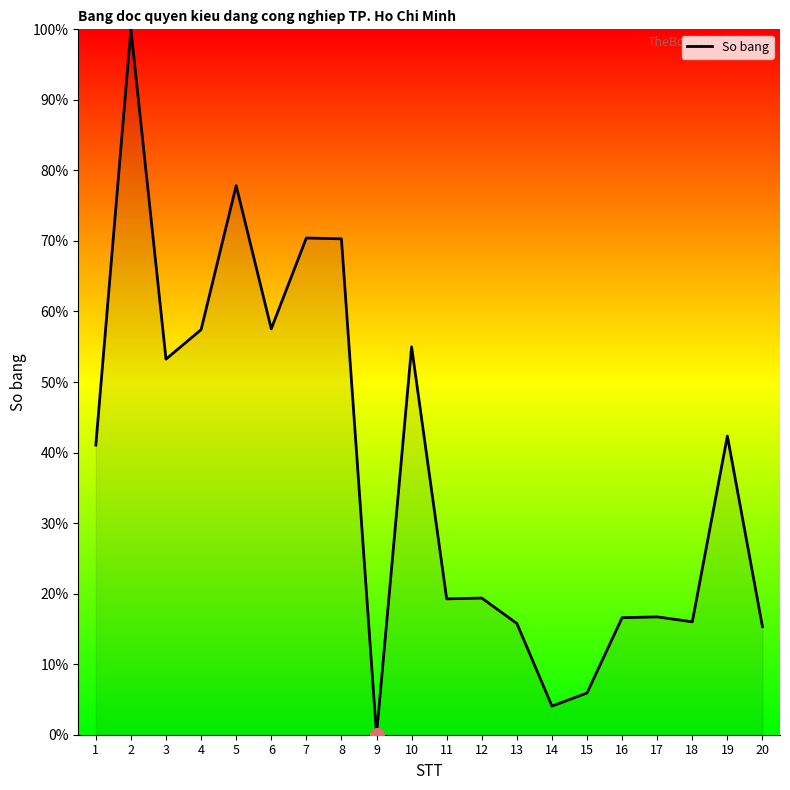

What is the approximate value at 1?

41.1